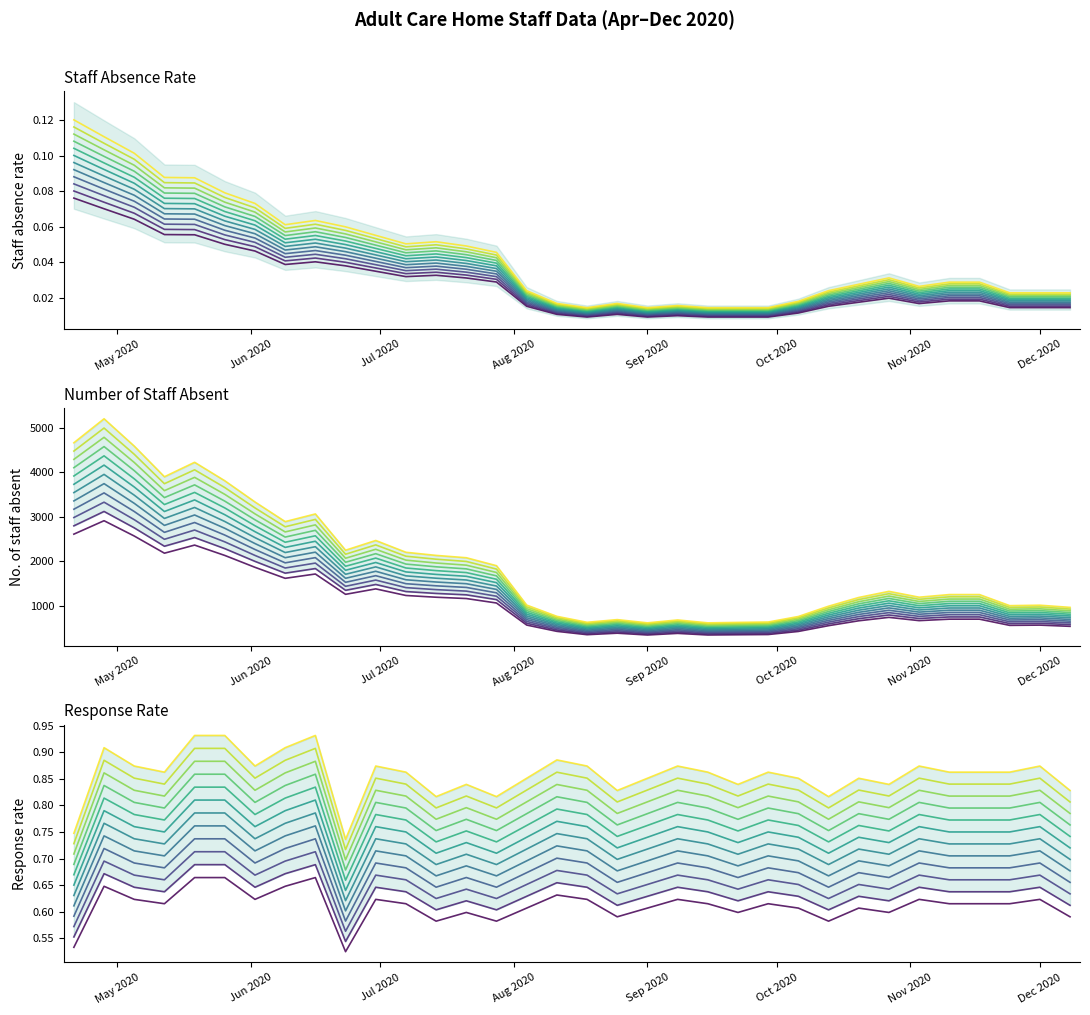

What is the lowest value of the No. of staff absent series?

347.2